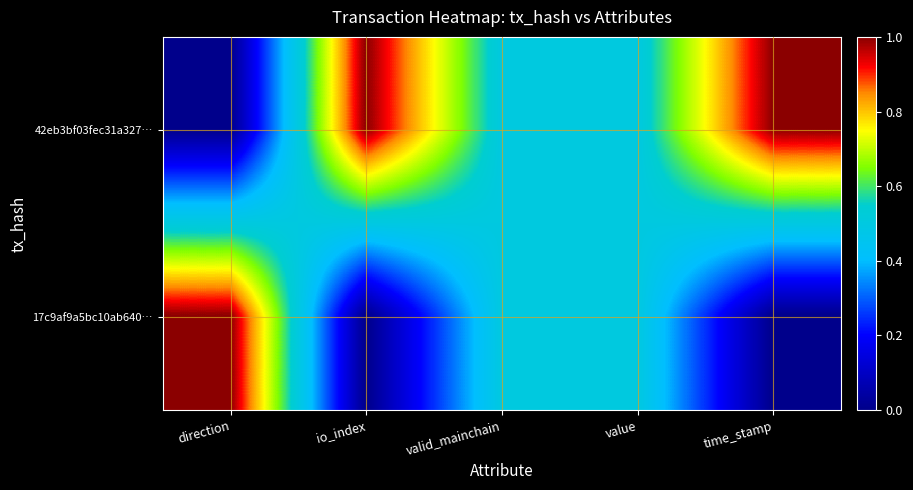

Which series changed the most between io_index and valid_mainchain?

42eb3bf03fec31a327…